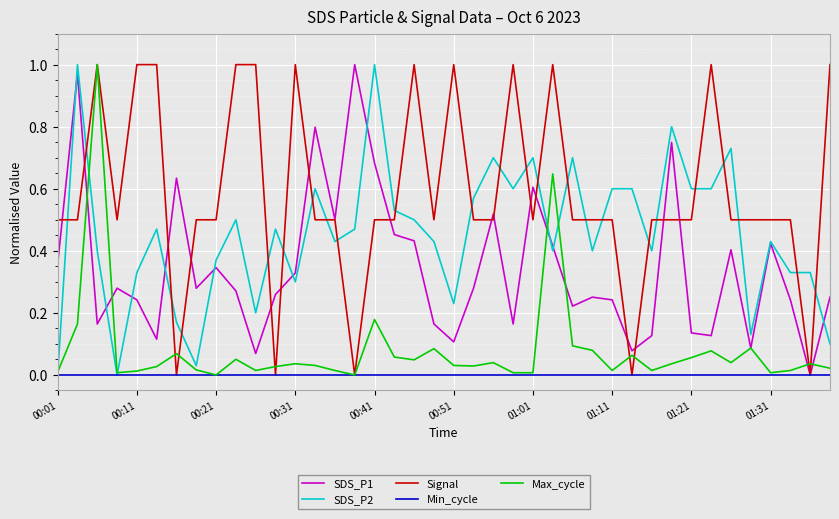

Which series has the largest total across all categories?

Signal